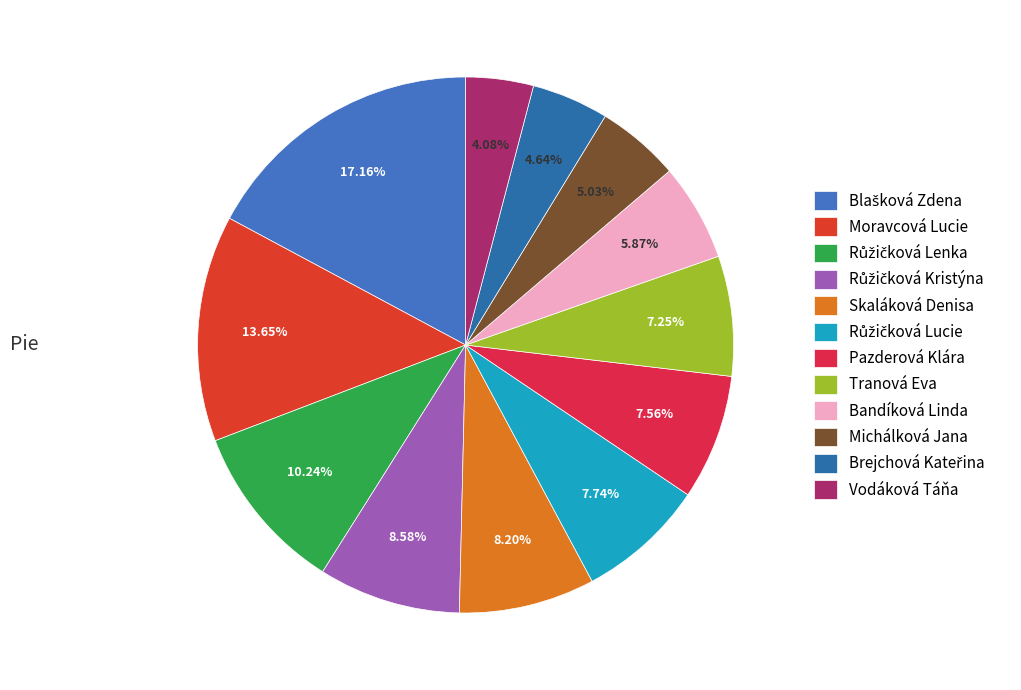

Which category has the biggest portion of the pie?

Blašková Zdena